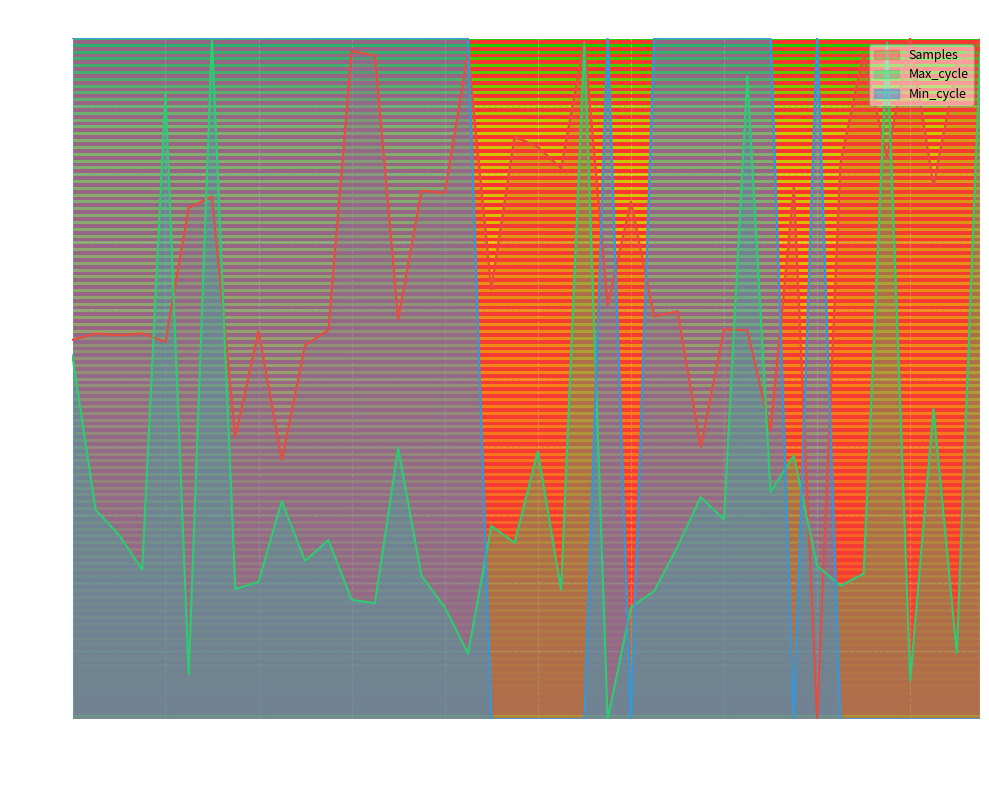

How many lines are shown in the chart?

3